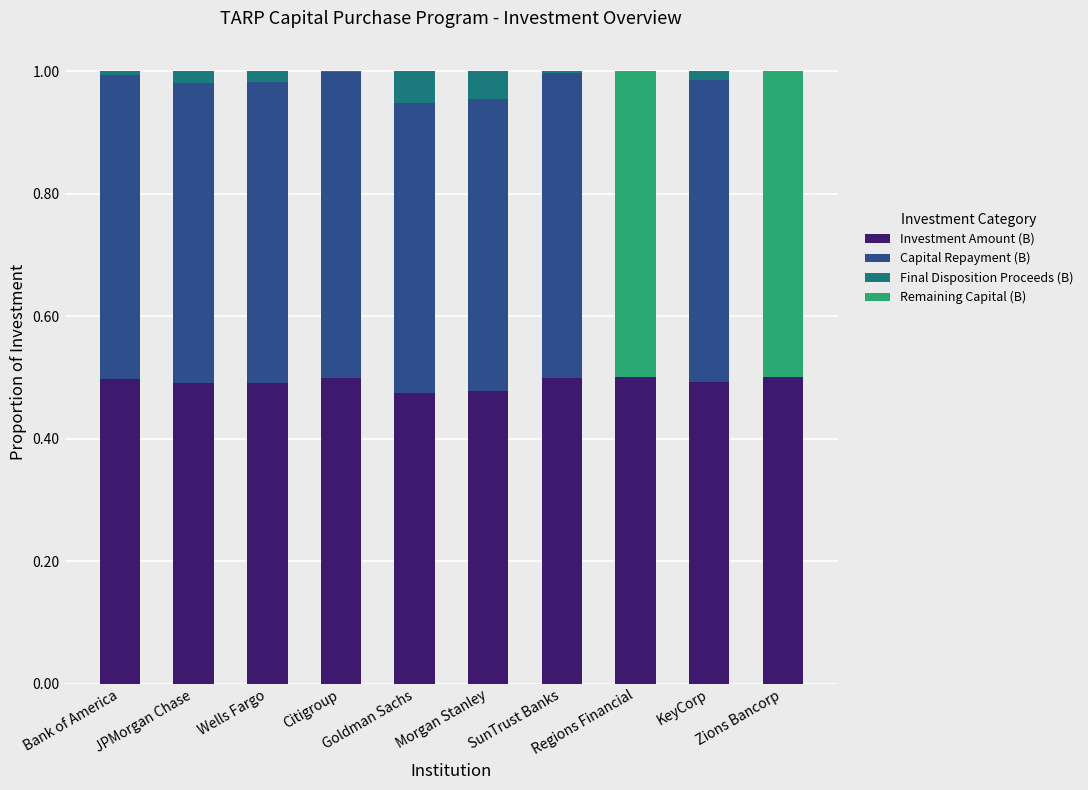

What is the sum of all Investment Amount (B) values?

4.9